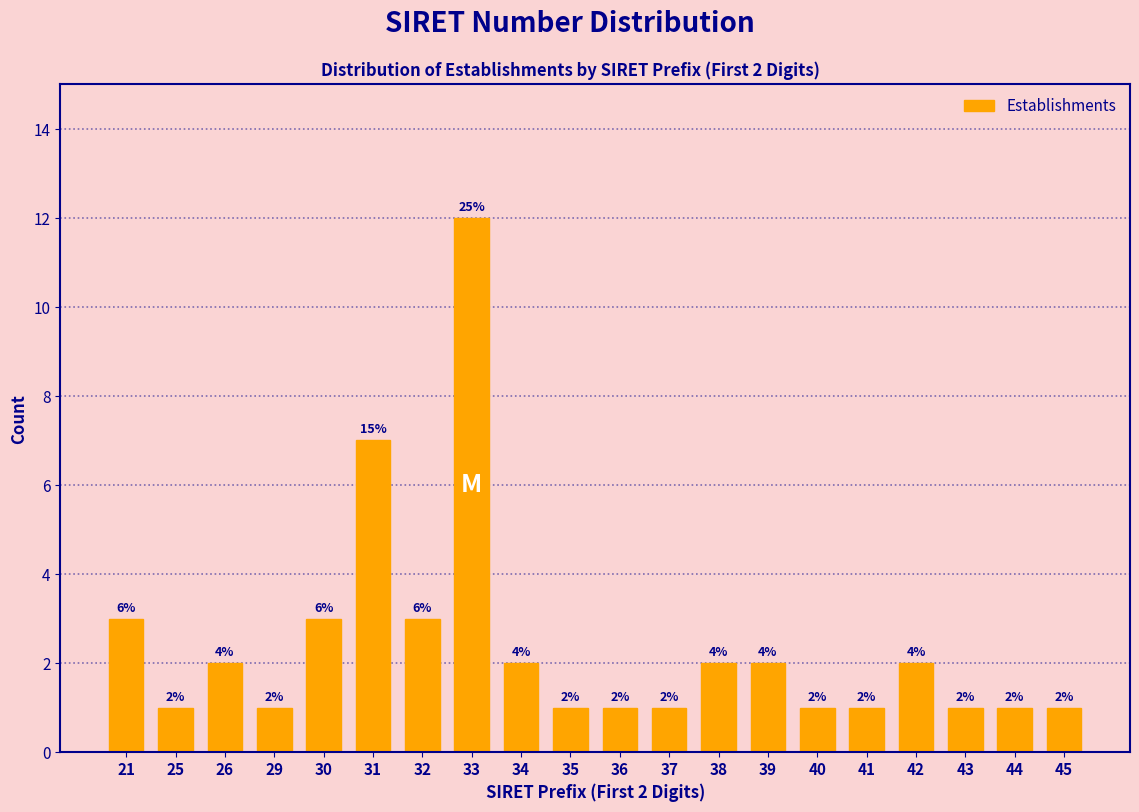

Reading left to right, extract all data points from this chart.

3	1	2	1	3	7	3	12	2	1	1	1	2	2	1	1	2	1	1	1